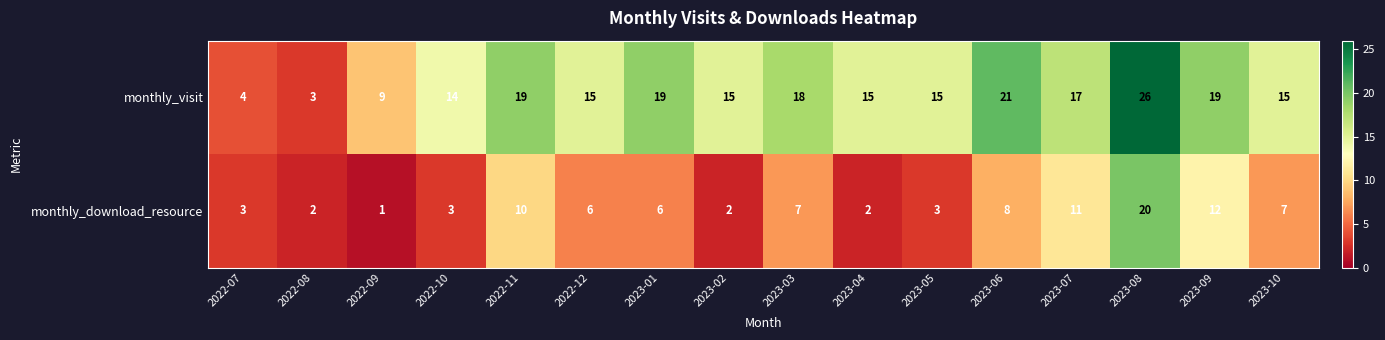

Where is monthly_download_resource nearest to the value 10?

2022-11